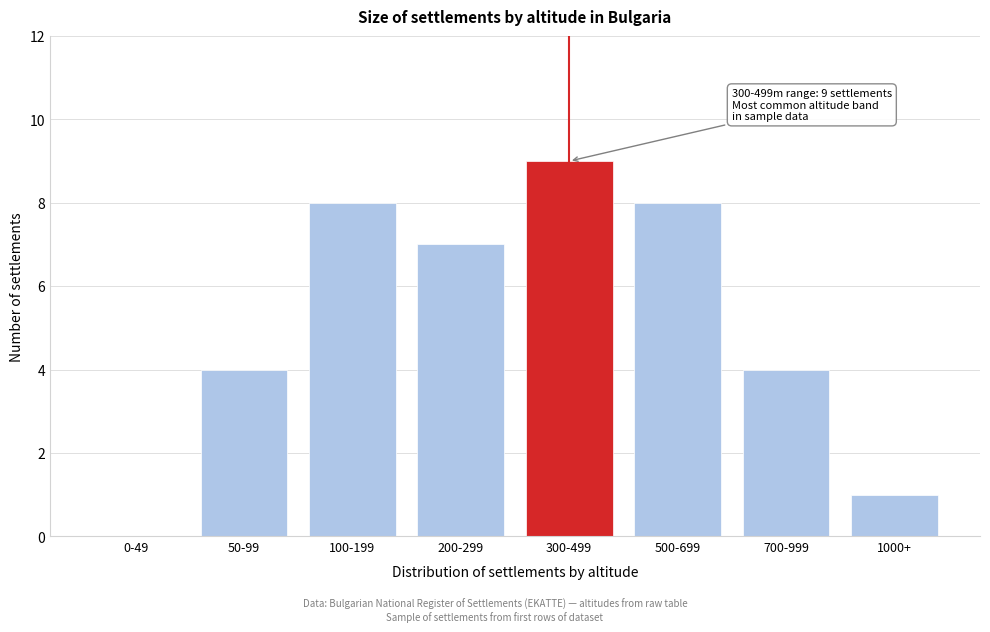

Reading left to right, what are all the values shown in this chart?

0-49=0	50-99=4	100-199=8	200-299=7	300-499=9	500-699=8	700-999=4	1000+=1